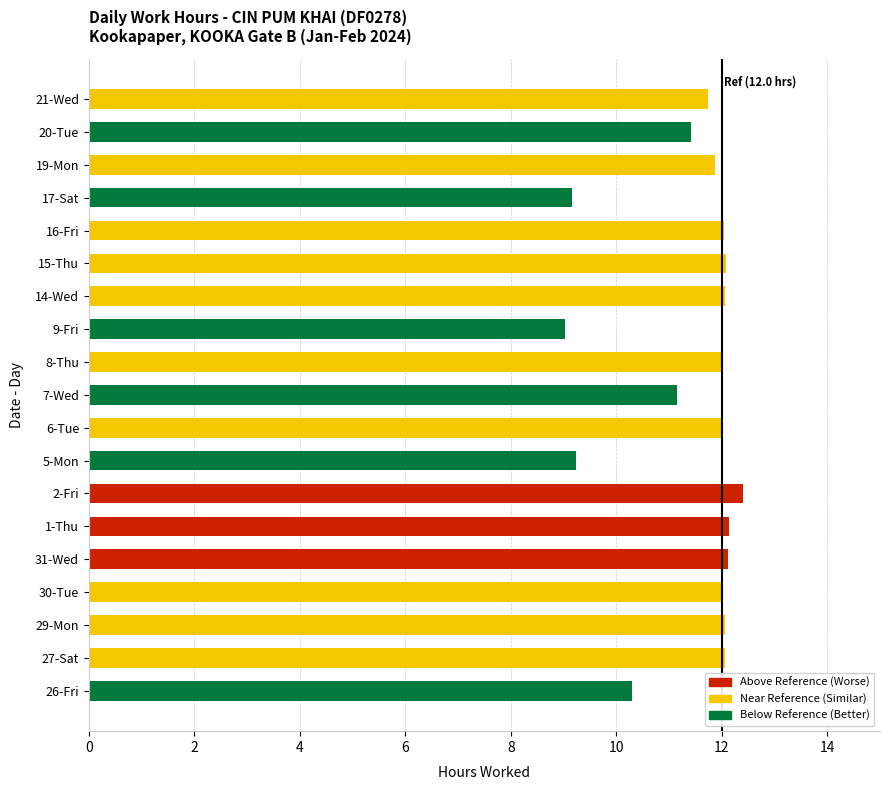

The value at 21-Wed is 11.7. True or false?

True